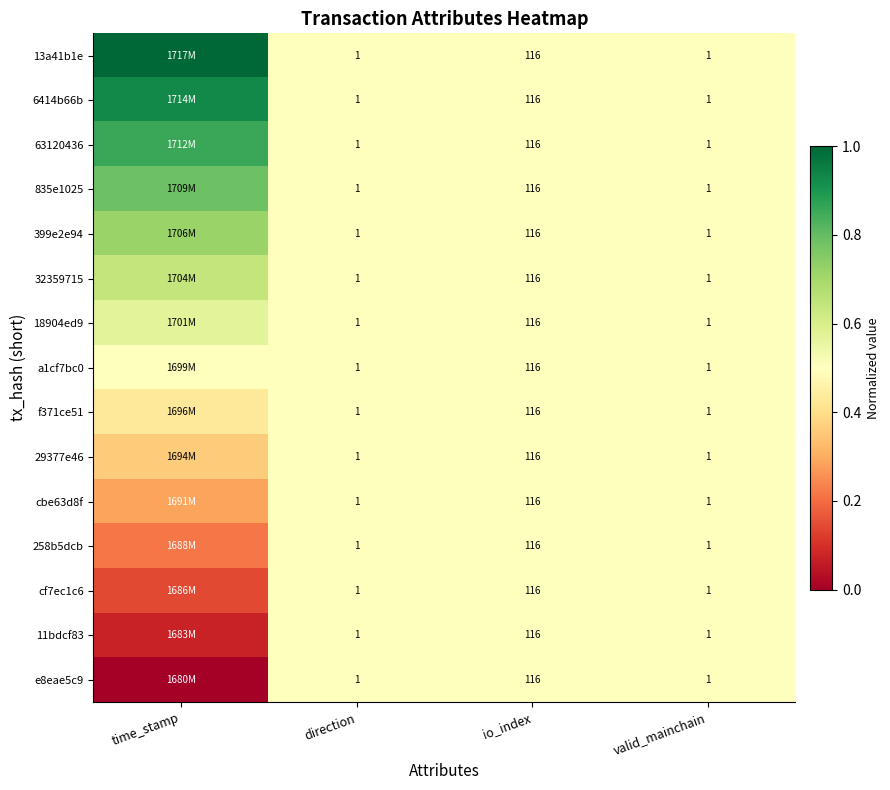

The value of 6414b66b at valid_mainchain is 0.3. True or false?

False